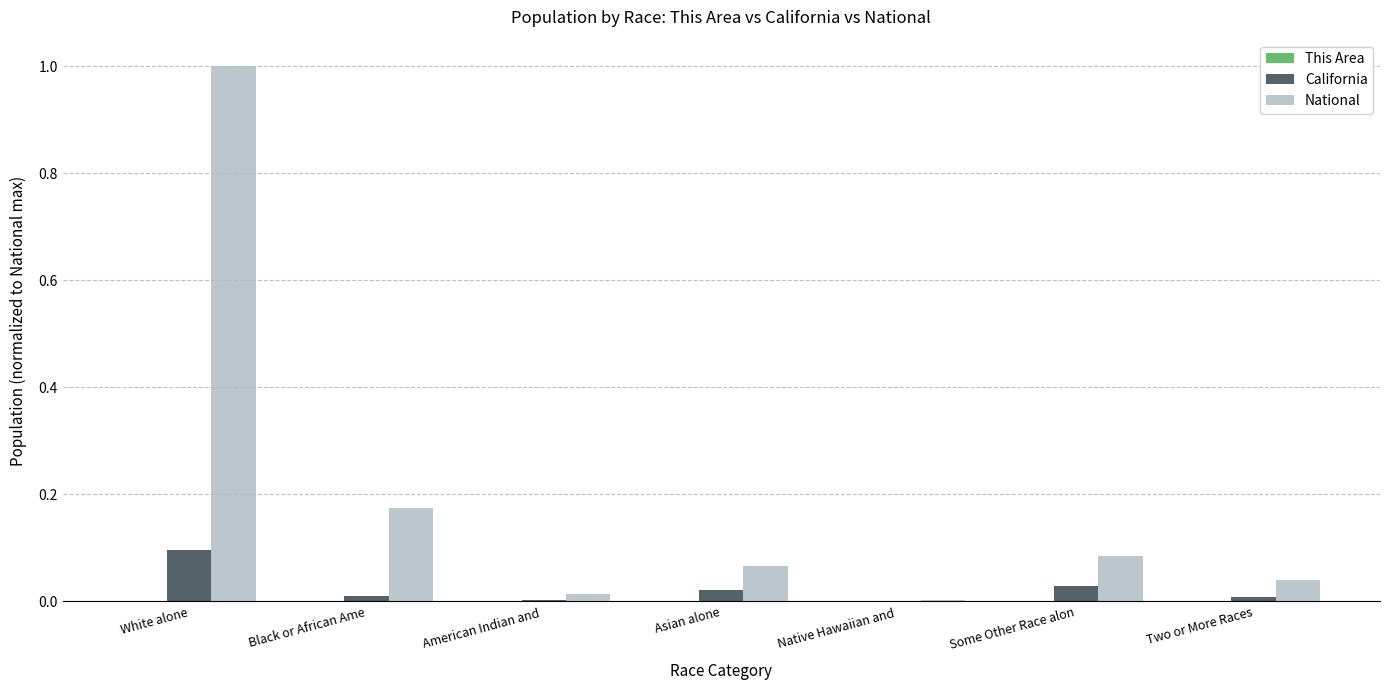

Is the value of California at American Indian and  greater than the value of National at Two or More Races?

No